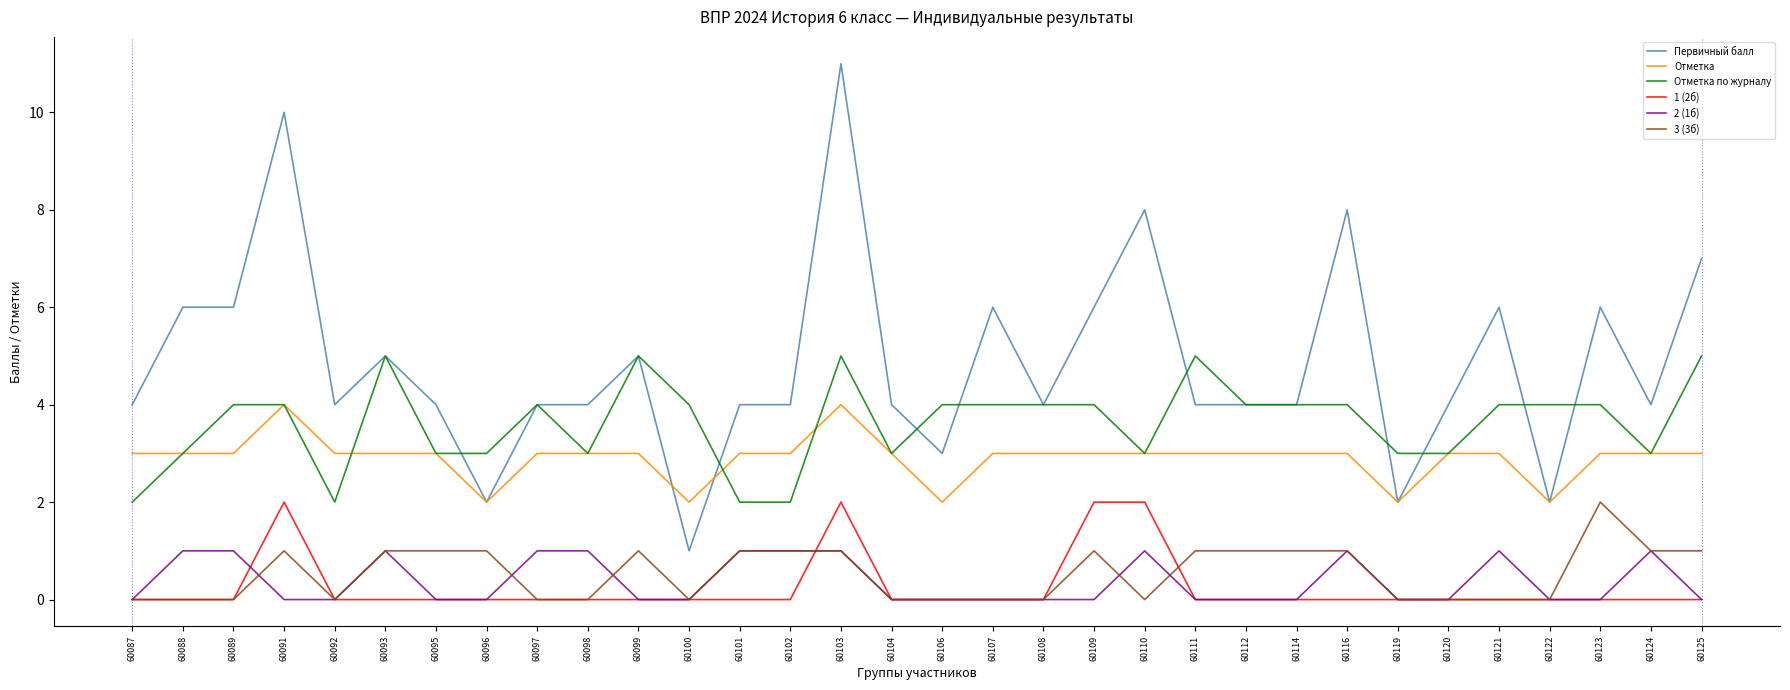

Which series has the largest total across all categories?

Первичный балл